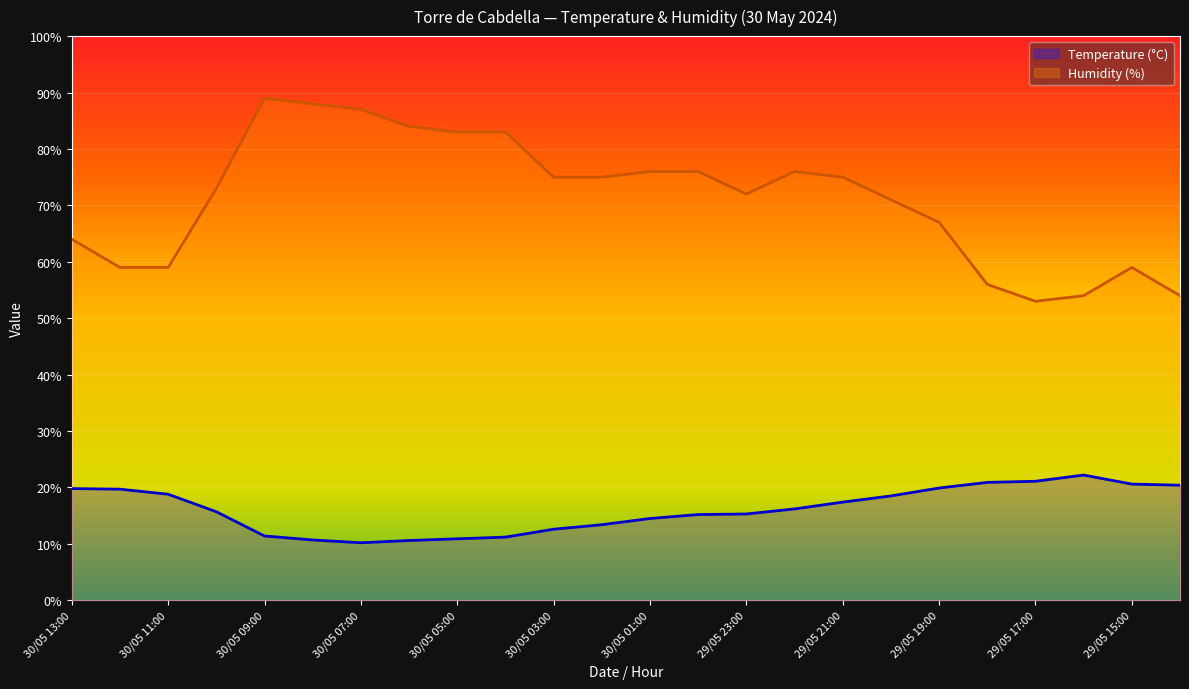

The Temperature (°C) series shows 7.4 at 30/05 05:00. True or false?

False